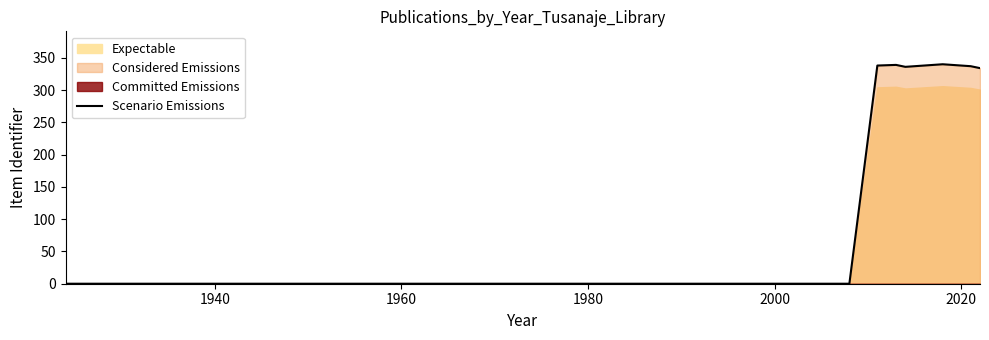

What is the sum of all values?

2024